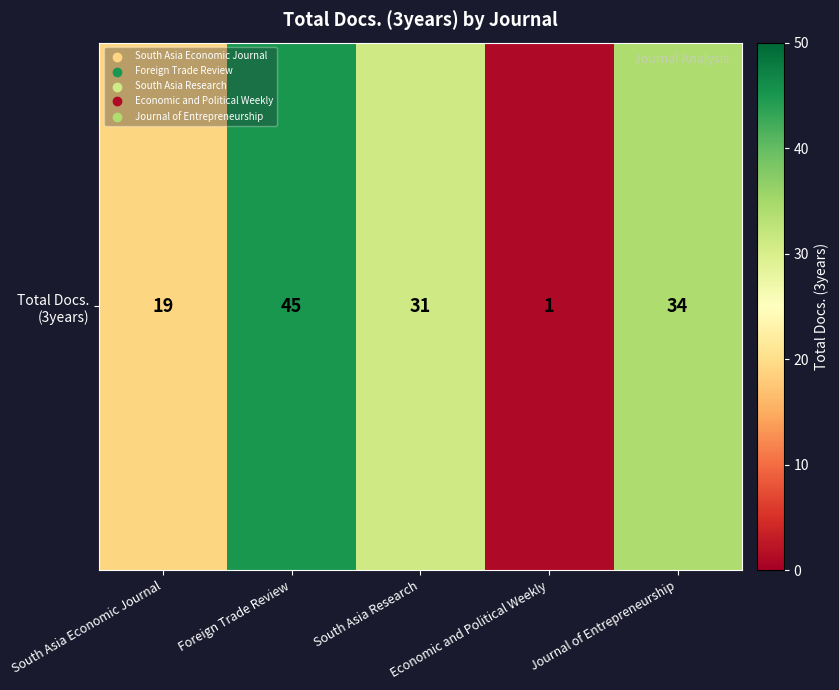

Count the number of categories in the chart.

5